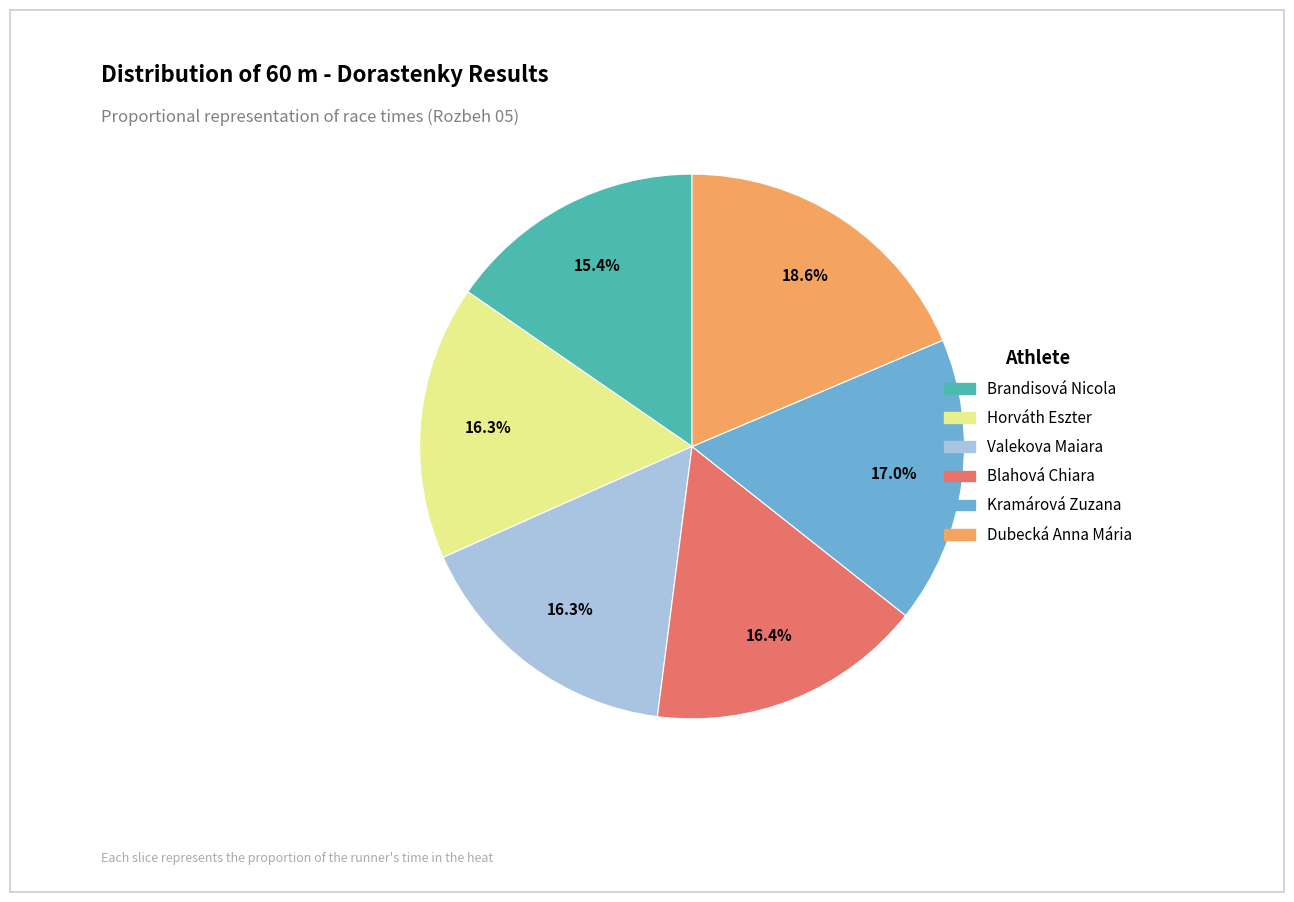

Which slice is the largest?

Dubecká Anna Mária